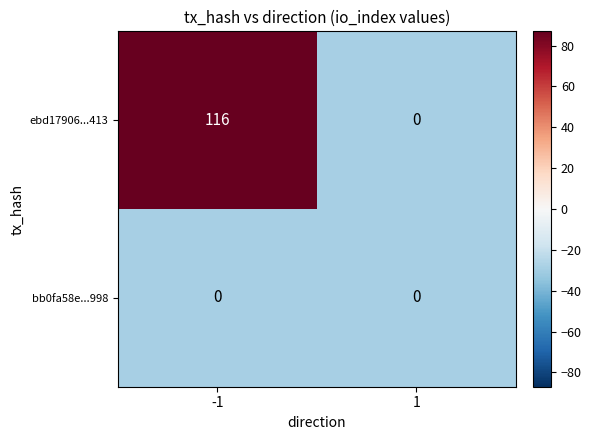

What is the greatest value displayed?

116